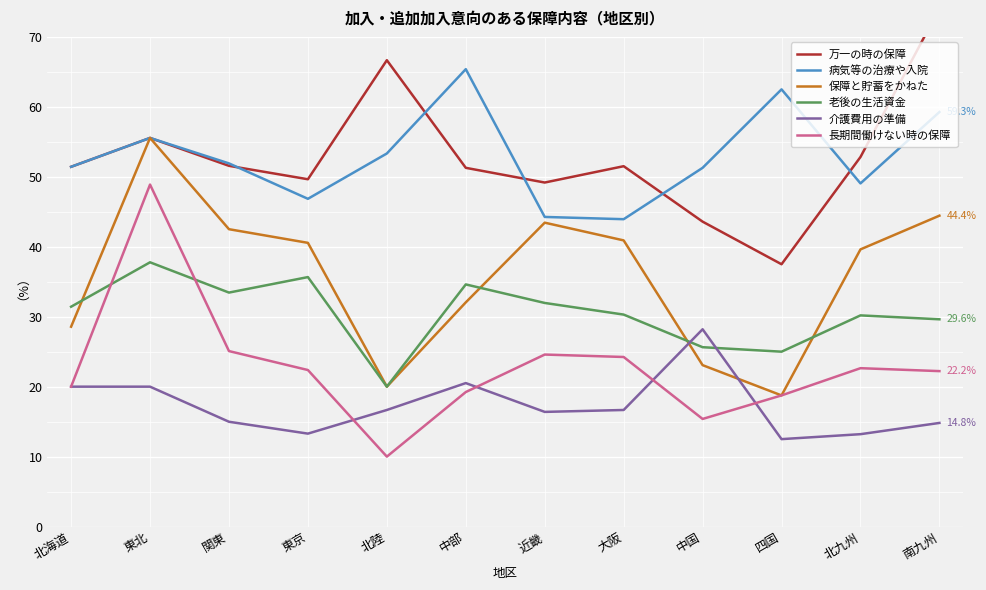

True or false: 長期間働けない時の保障 has a value of 26.1 at 中部.

False